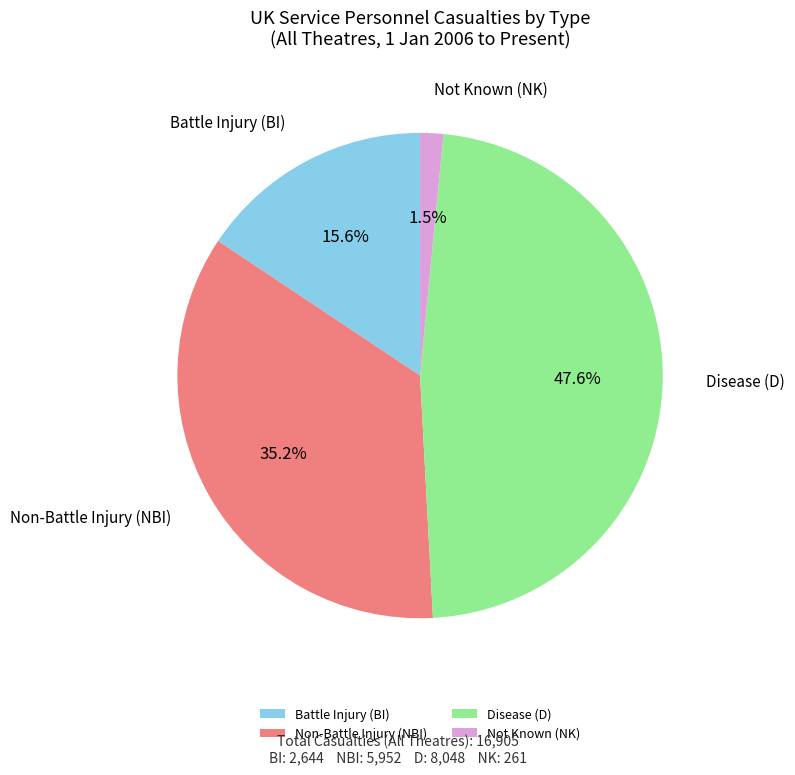

Between Battle Injury (BI) and Non-Battle Injury (NBI), which is larger?

Non-Battle Injury (NBI)